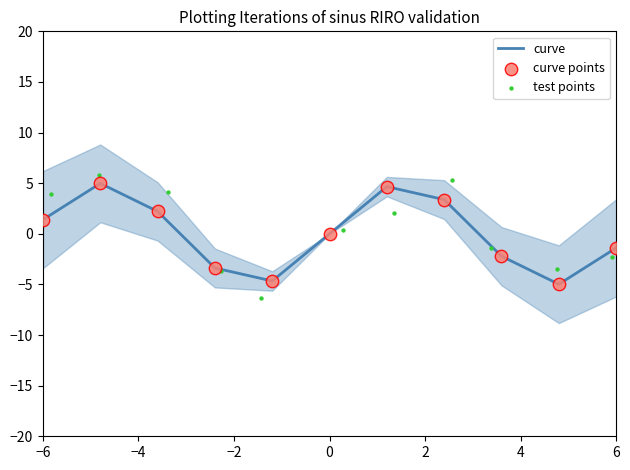

Which series contains the highest Y value?

test points